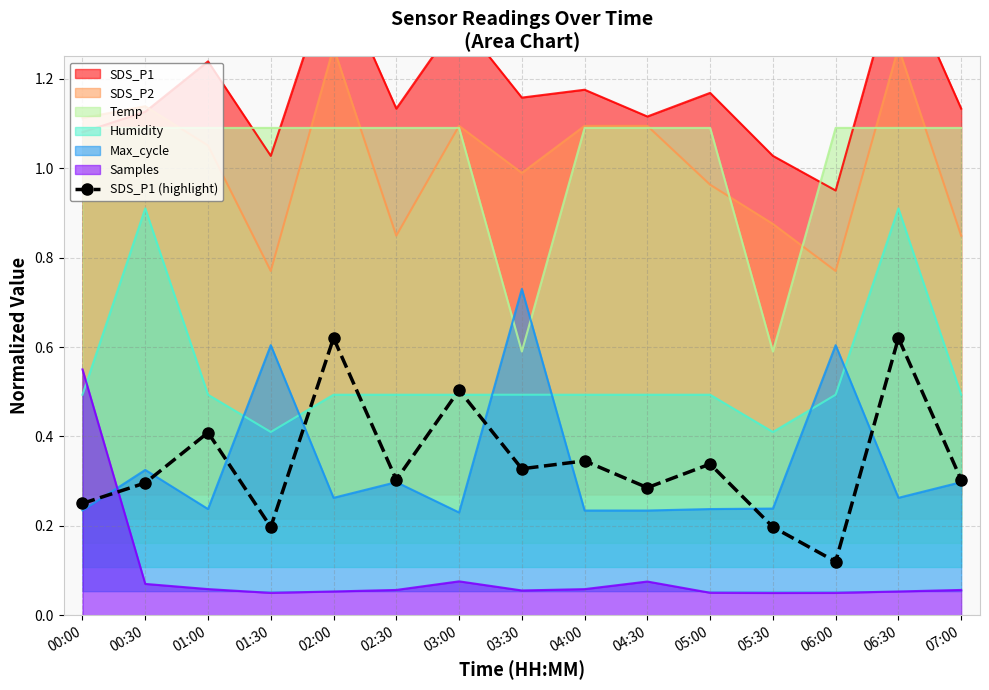

List the labels in order of value, smallest first.

06:00, 01:30, 05:30, 00:00, 04:30, 00:30, 02:30, 07:00, 03:30, 05:00, 04:00, 01:00, 03:00, 02:00, 06:30